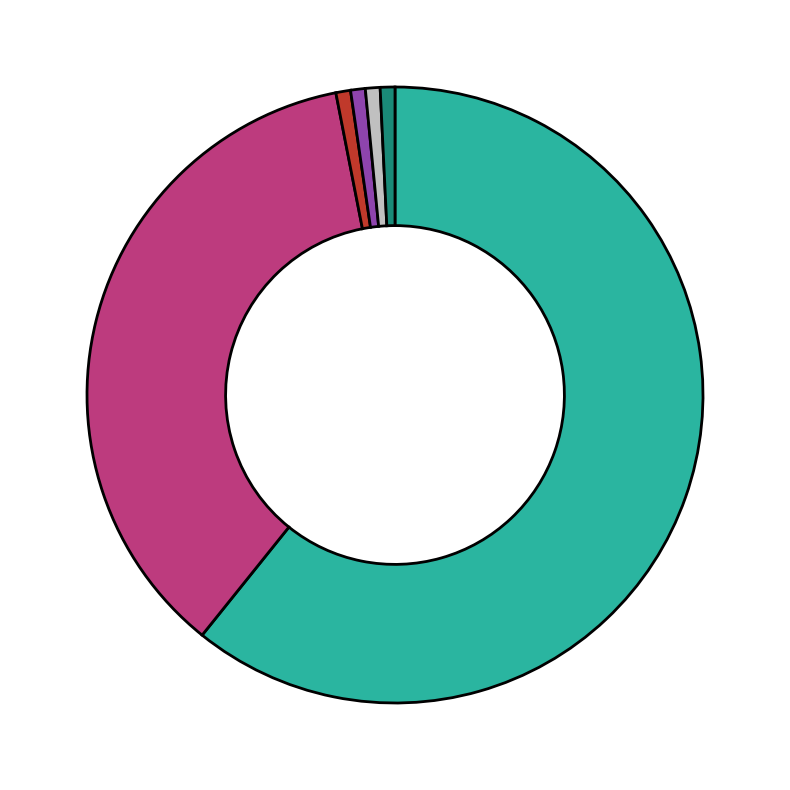

How many segments does this pie chart have?

6